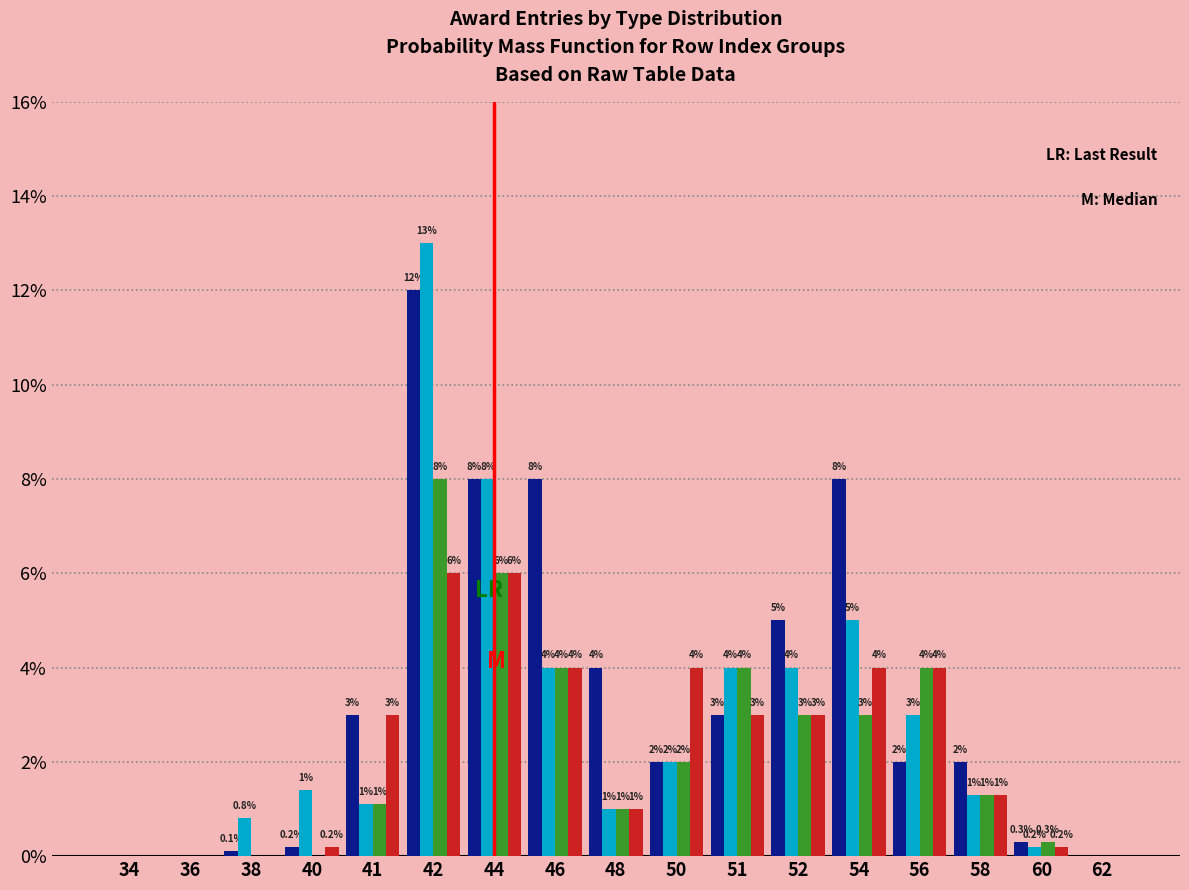

What is the greatest value displayed?

13.0